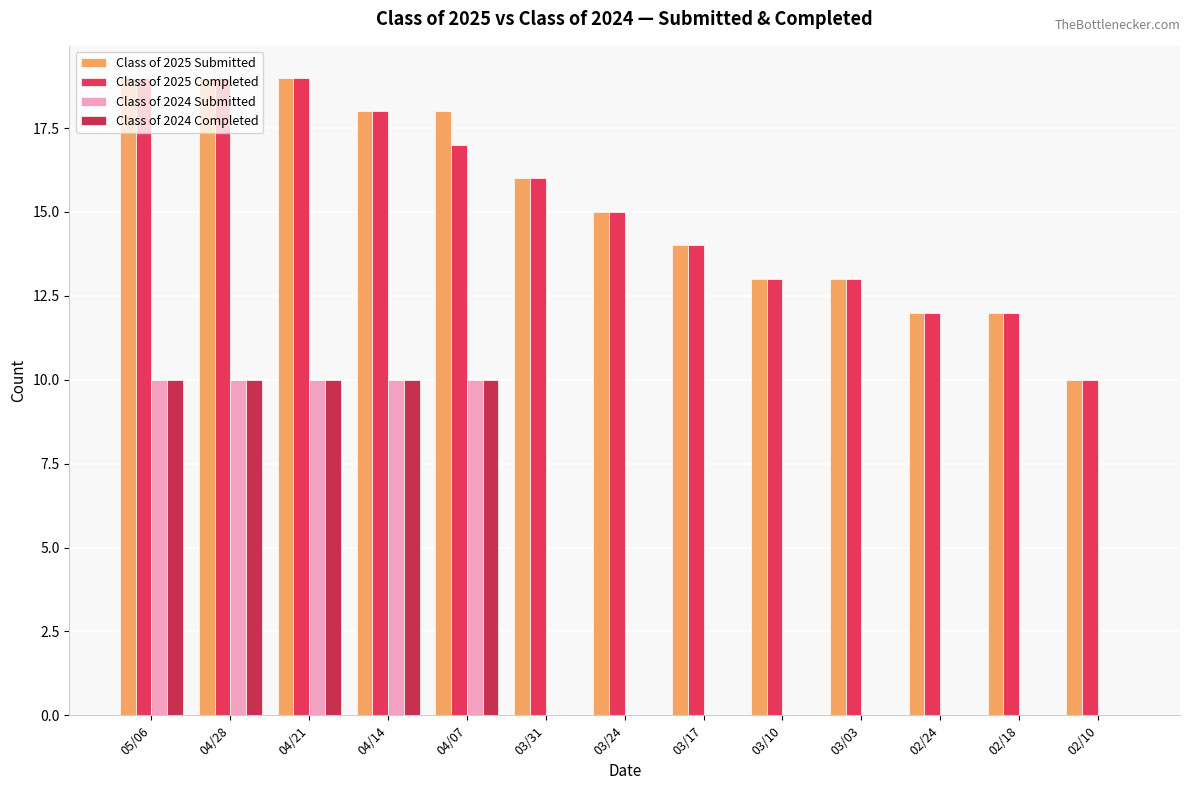

What are all the series names shown in the legend?

Class of 2025 Submitted, Class of 2025 Completed, Class of 2024 Submitted, Class of 2024 Completed